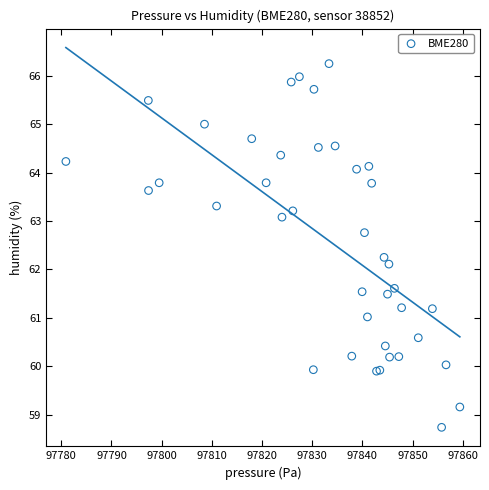

What Y value in the scatter plot is closest to 62?

62.1